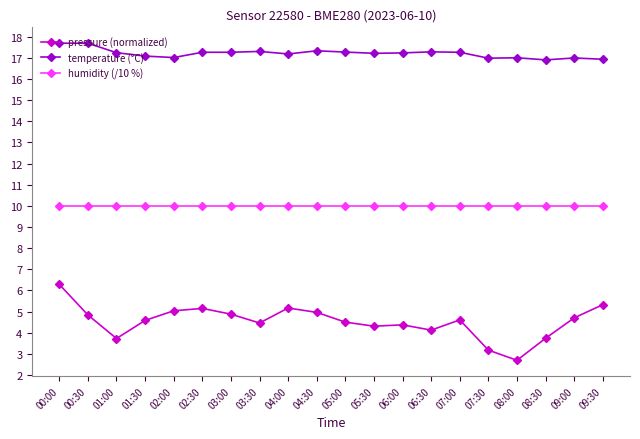

What is the minimum value shown in the chart?

2.7